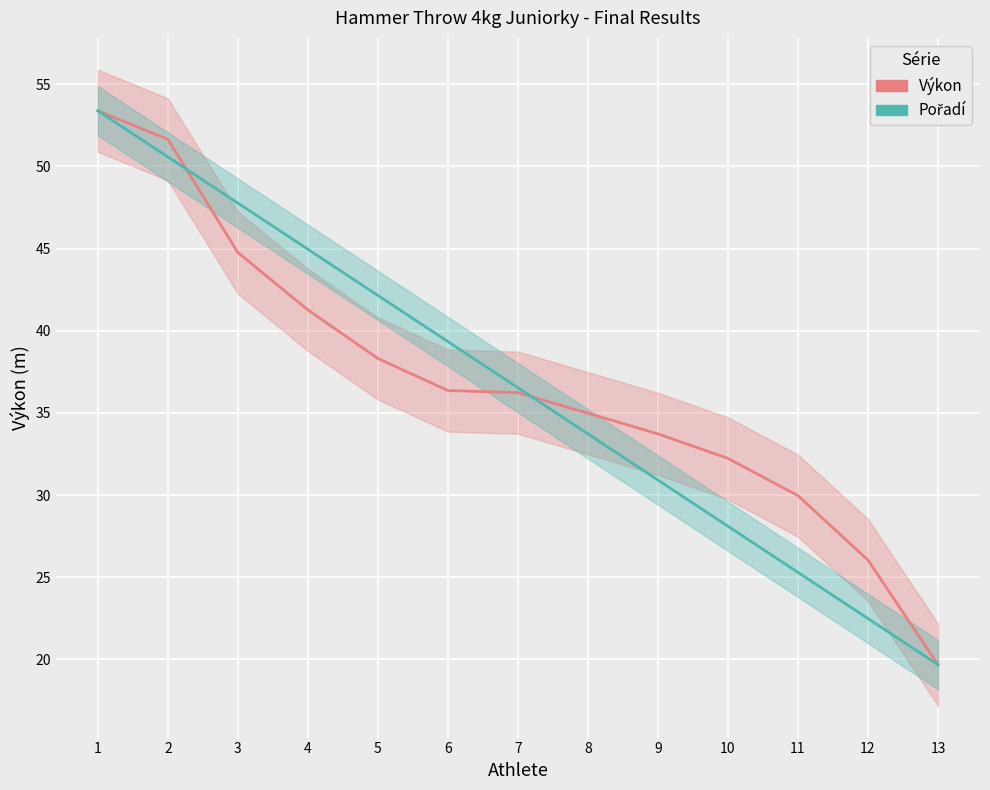

Reading left to right, list all the values displayed in this chart.

Výkon: 53.4	51.6	44.8	41.3	38.3	36.4	36.2	35.0	33.7	32.2	30.0	26.0	19.7
Pořadí: 53.4	50.6	47.8	45.0	42.2	39.3	36.5	33.7	30.9	28.1	25.3	22.5	19.7